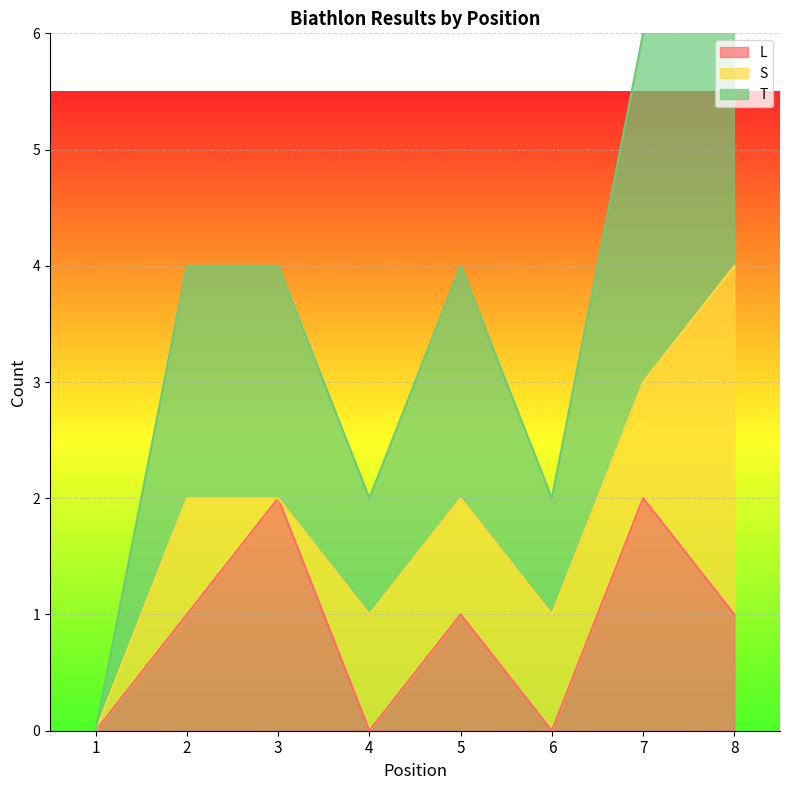

The value of L at 2 is 0. True or false?

False